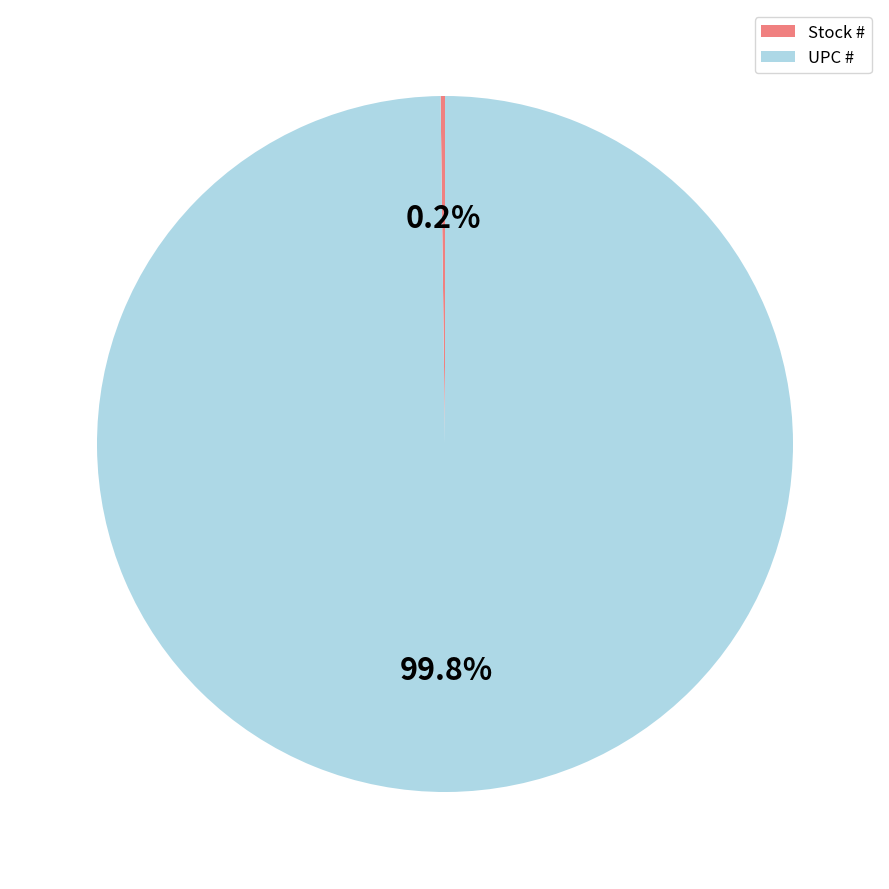

What is the majority slice?

UPC #